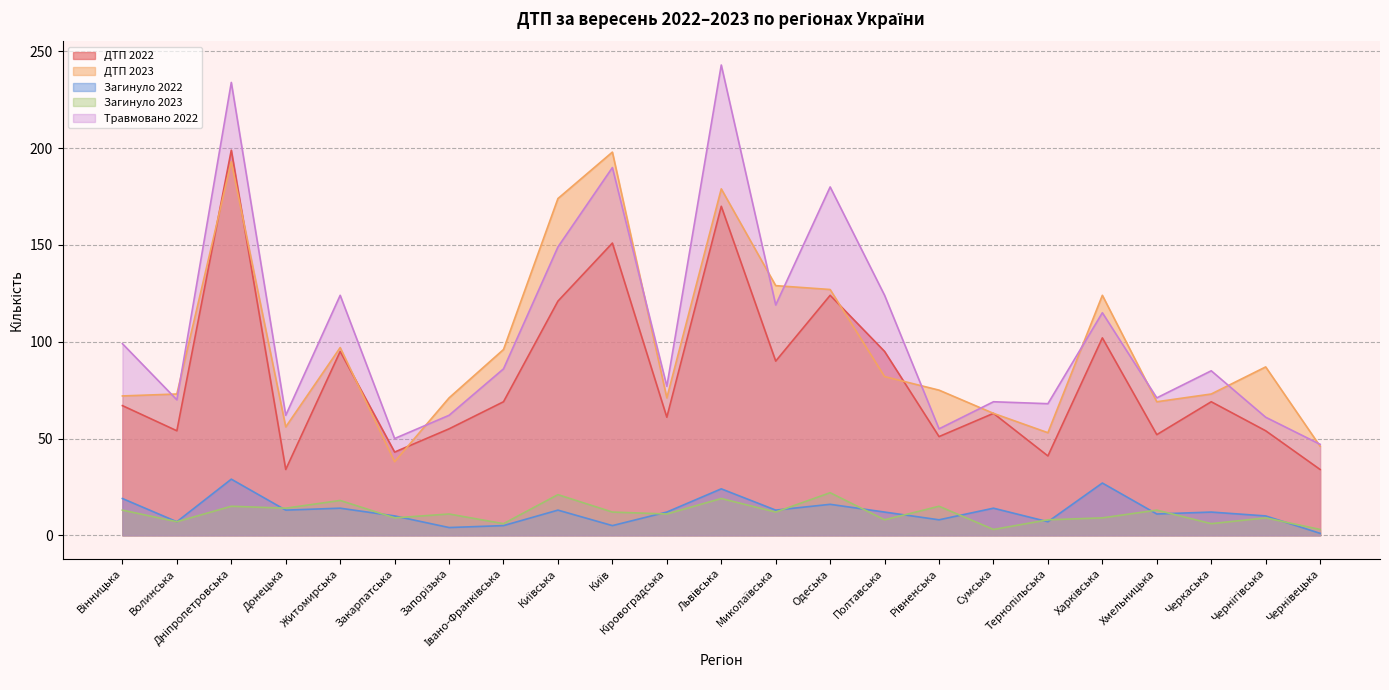

At which category does the chart reach its peak across all series?

Львівська